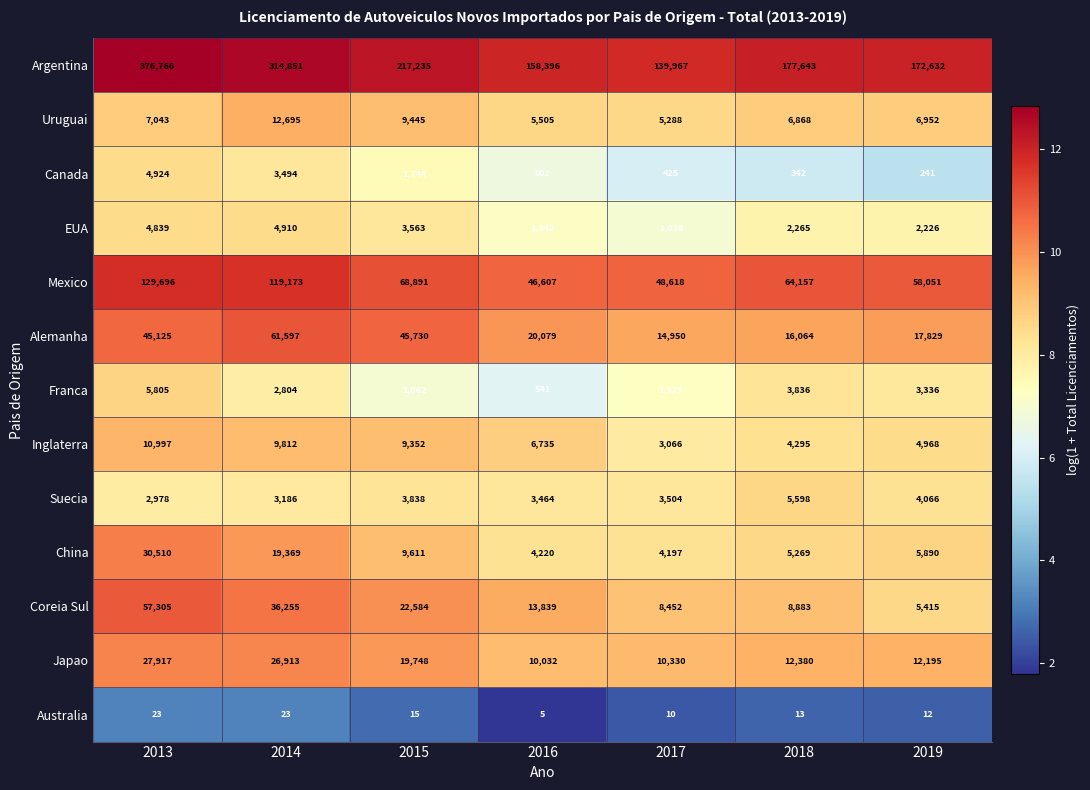

Where is Alemanha nearest to the value 38273?

2013